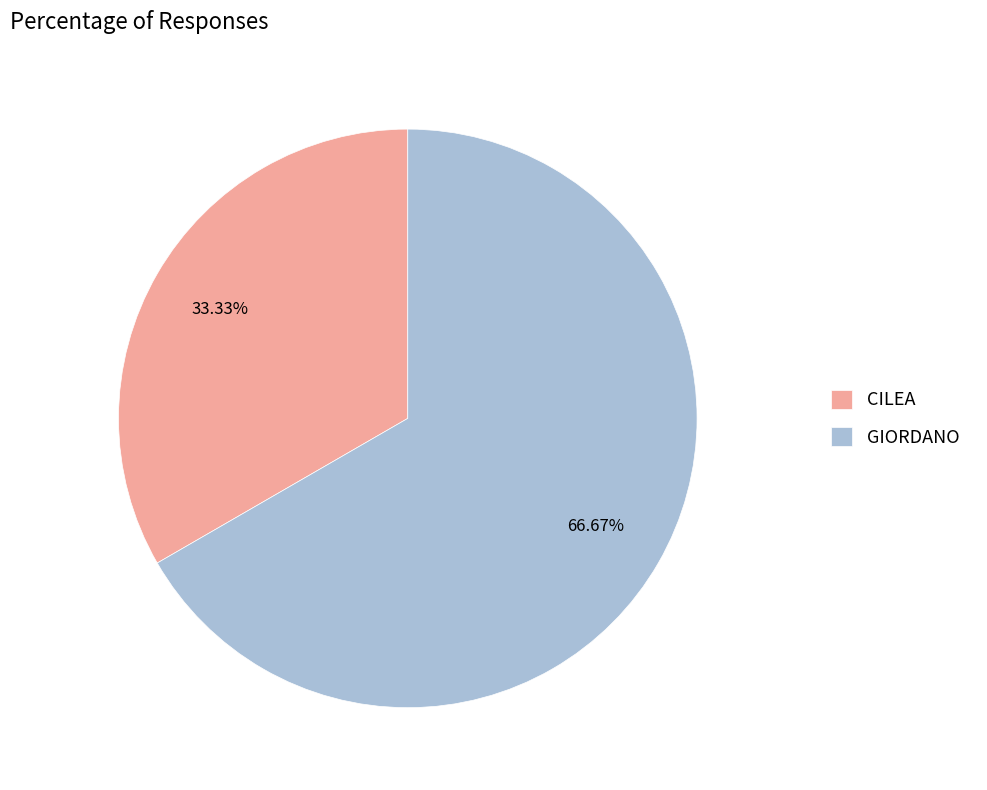

Count the number of slices in the pie.

2